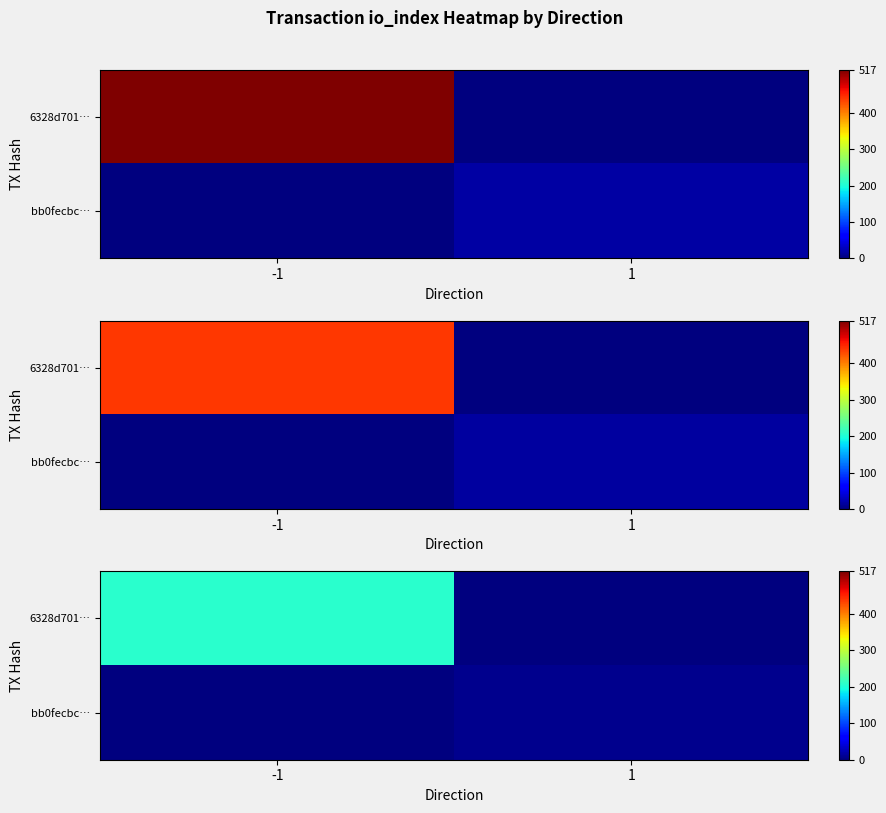

What is the sum of the bb0fecbc… values at 1 and -1?

7.2